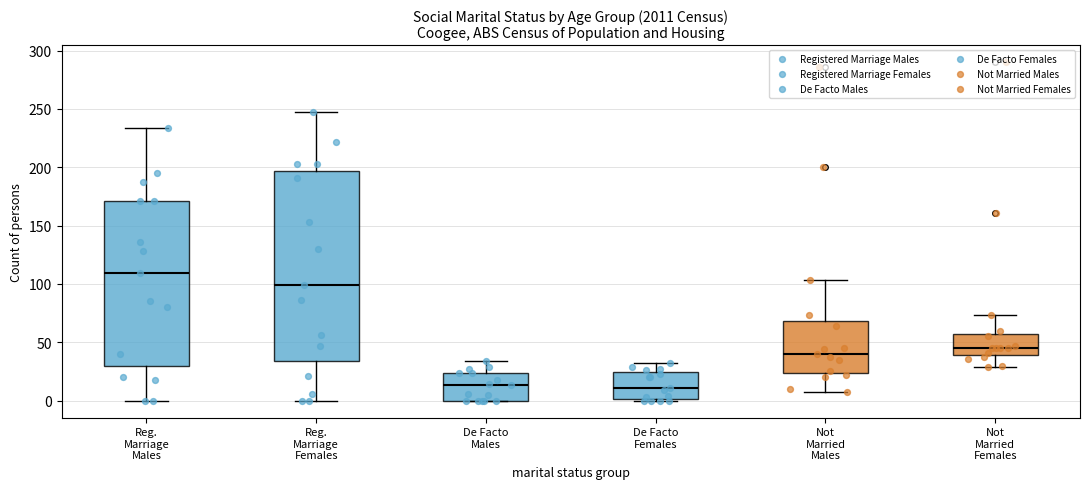

Where does the upper whisker of the box for De Facto Males end on the y-axis? The values are not printed on the chart, so give them approximately, as read against the axis.

35